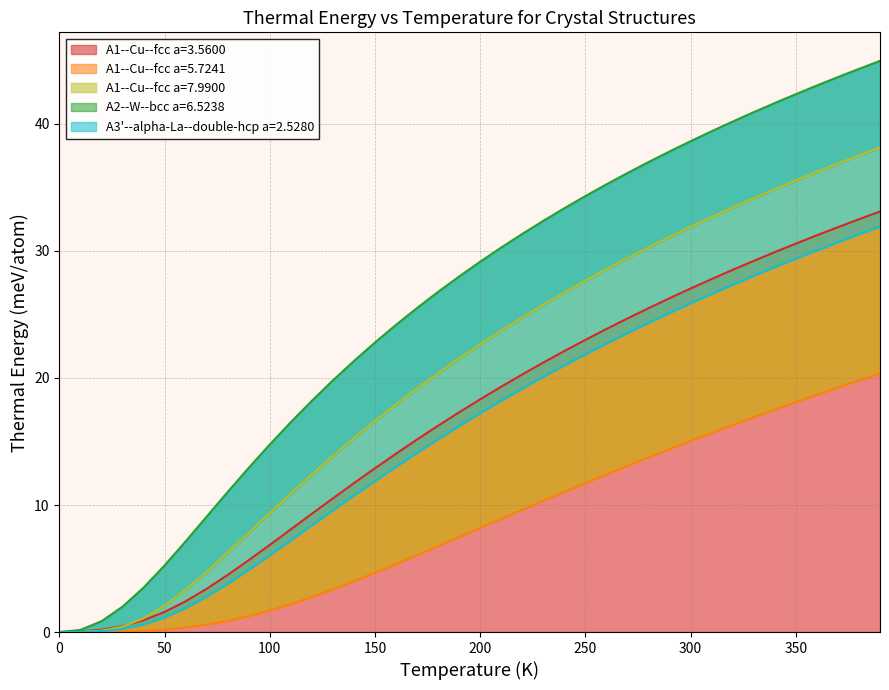

How many lines are shown in the chart?

5